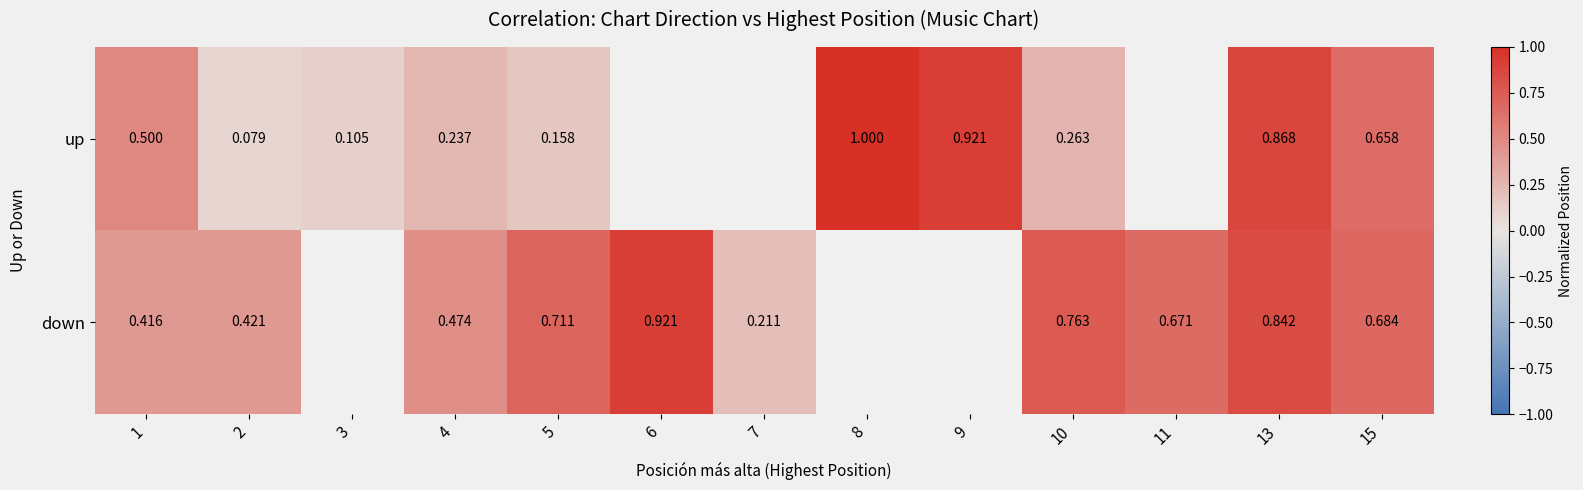

Is the value of down at 1 greater than the value of up at 9?

No